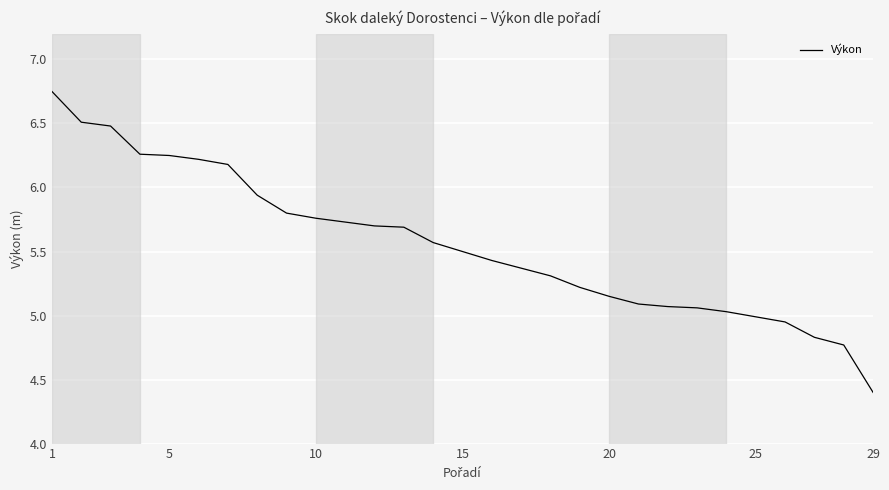

What is the minimum value shown in the chart?

4.4